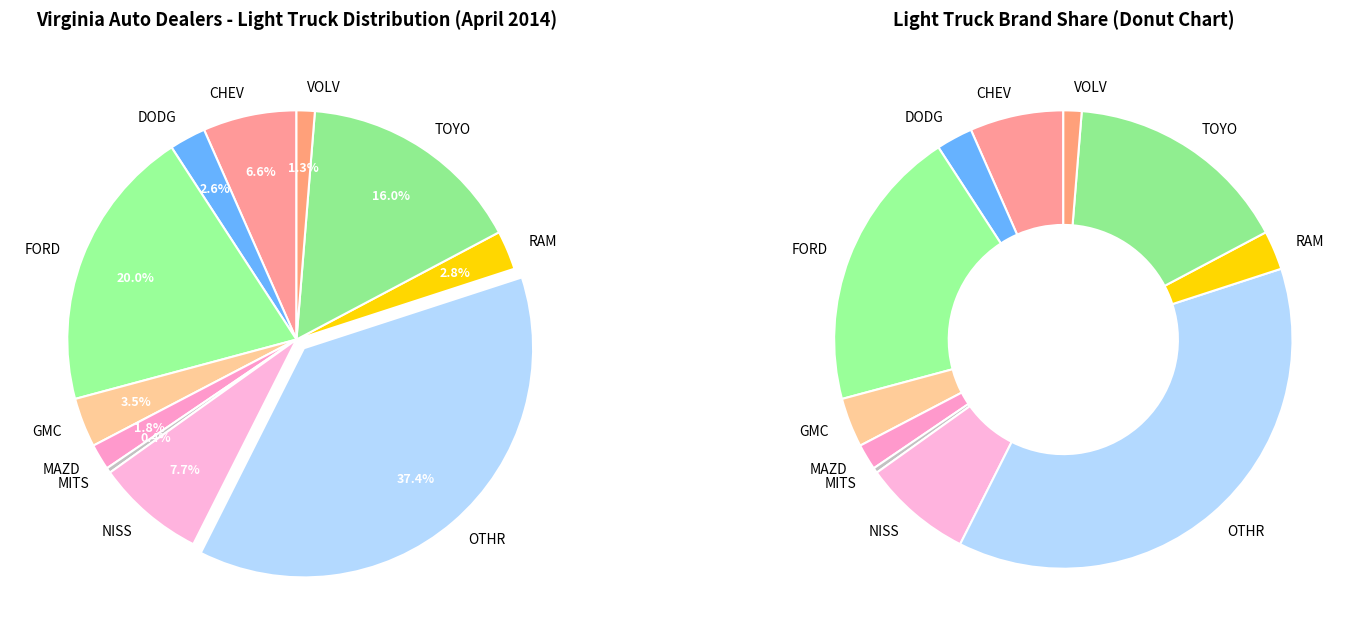

Does TOYO represent more than half of the total?

No